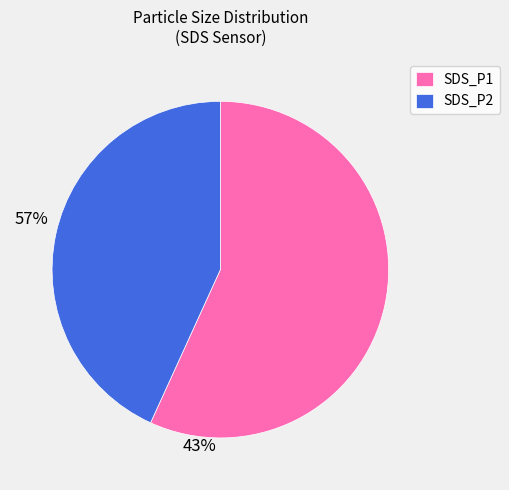

Which category has the biggest portion of the pie?

SDS_P1